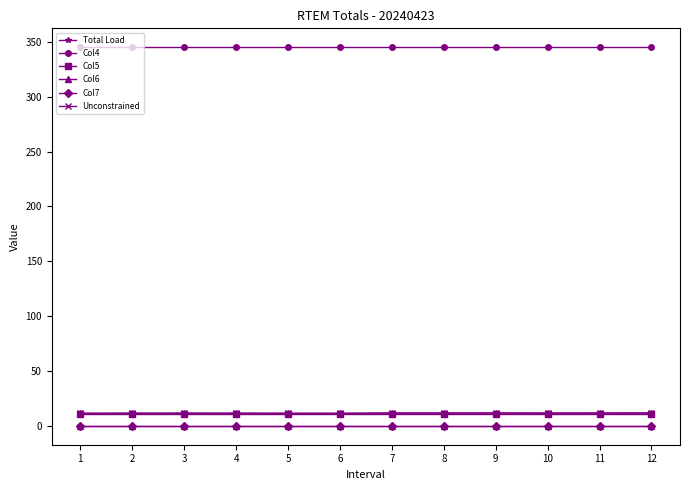

Between 6 and 4, which is larger?

4